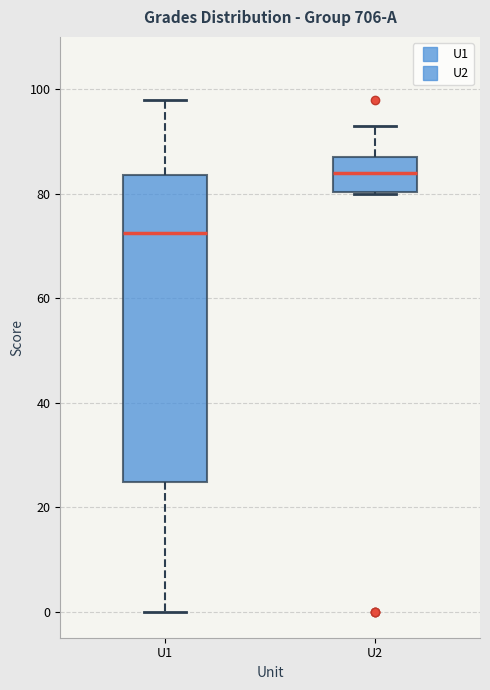

Which box's median line is the highest?

U2